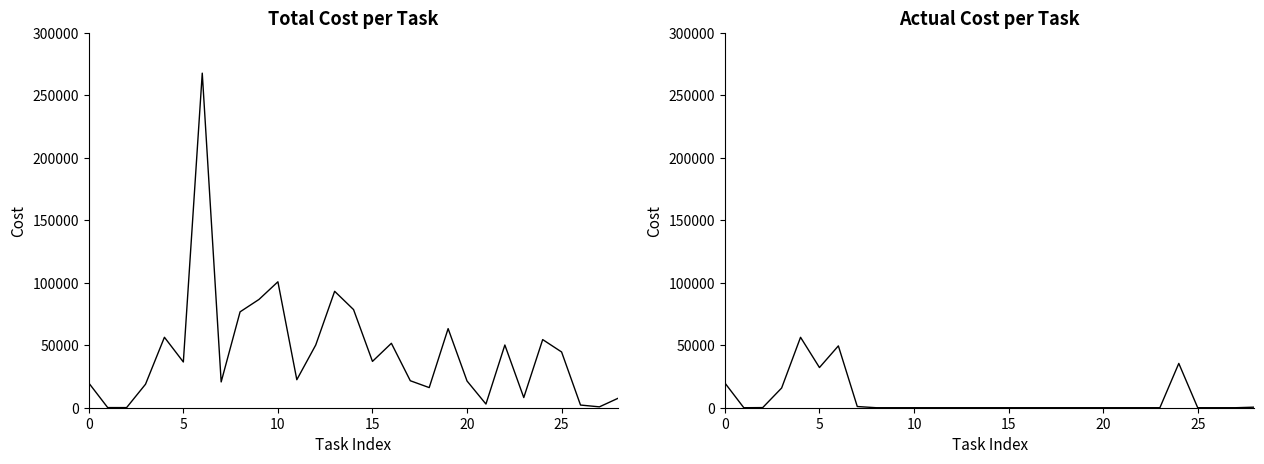

Is it true that Actual Cost equals 675.8 at 28?

False